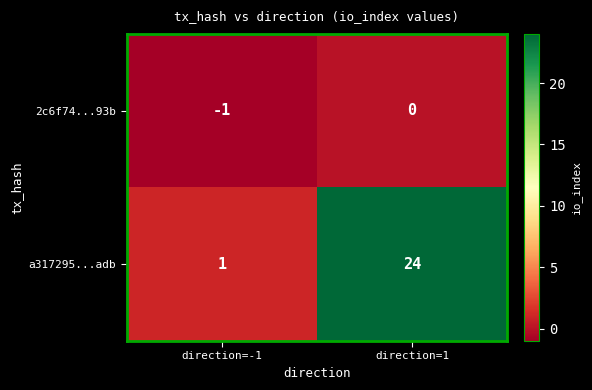

Which label corresponds to the smallest value in the chart?

direction=-1